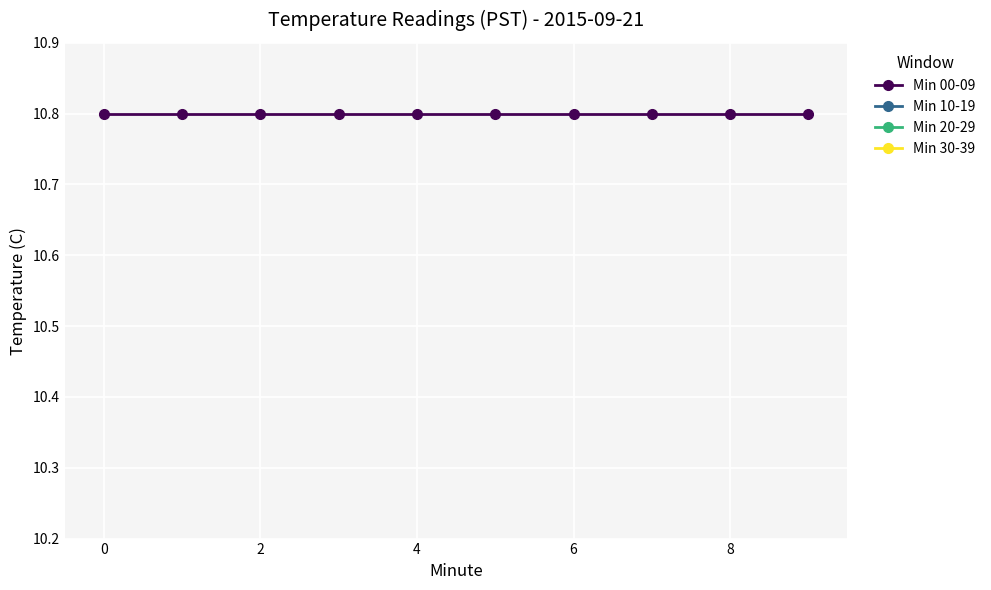

Between −2 and 10, which series saw the biggest shift?

Min 10-19